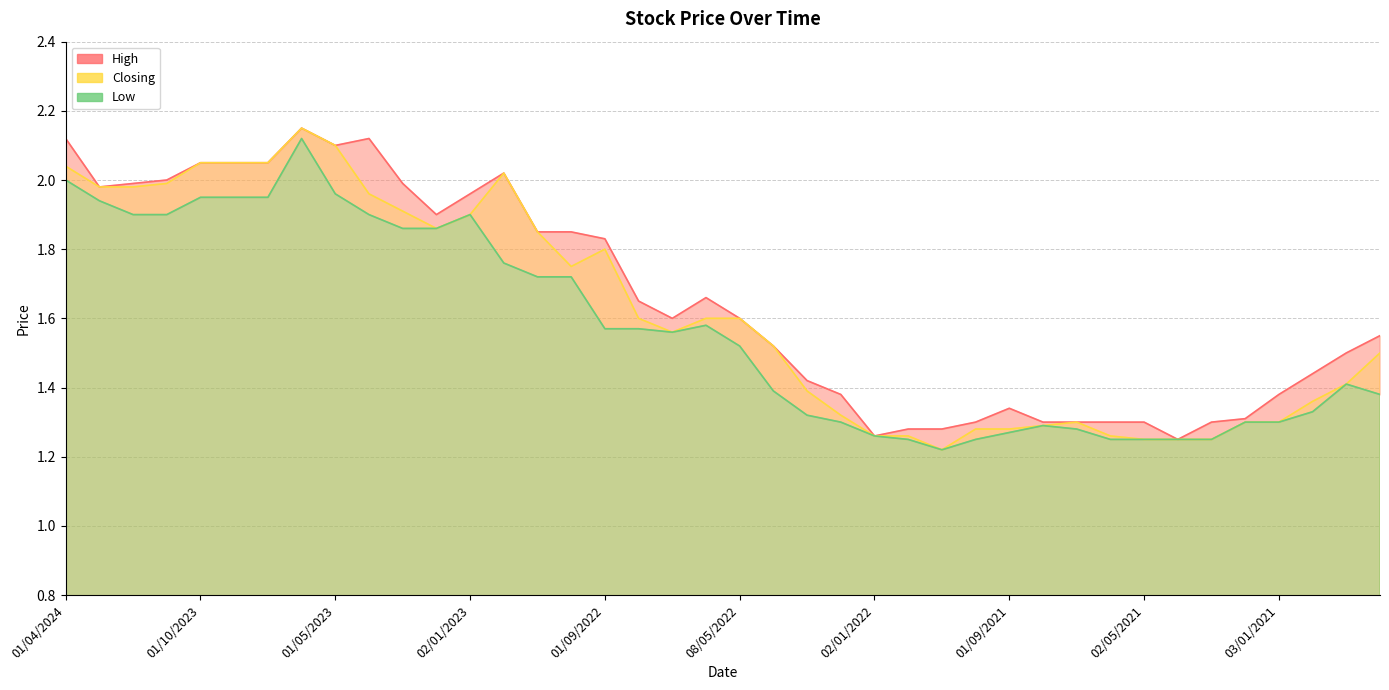

How many lines are shown in the chart?

3